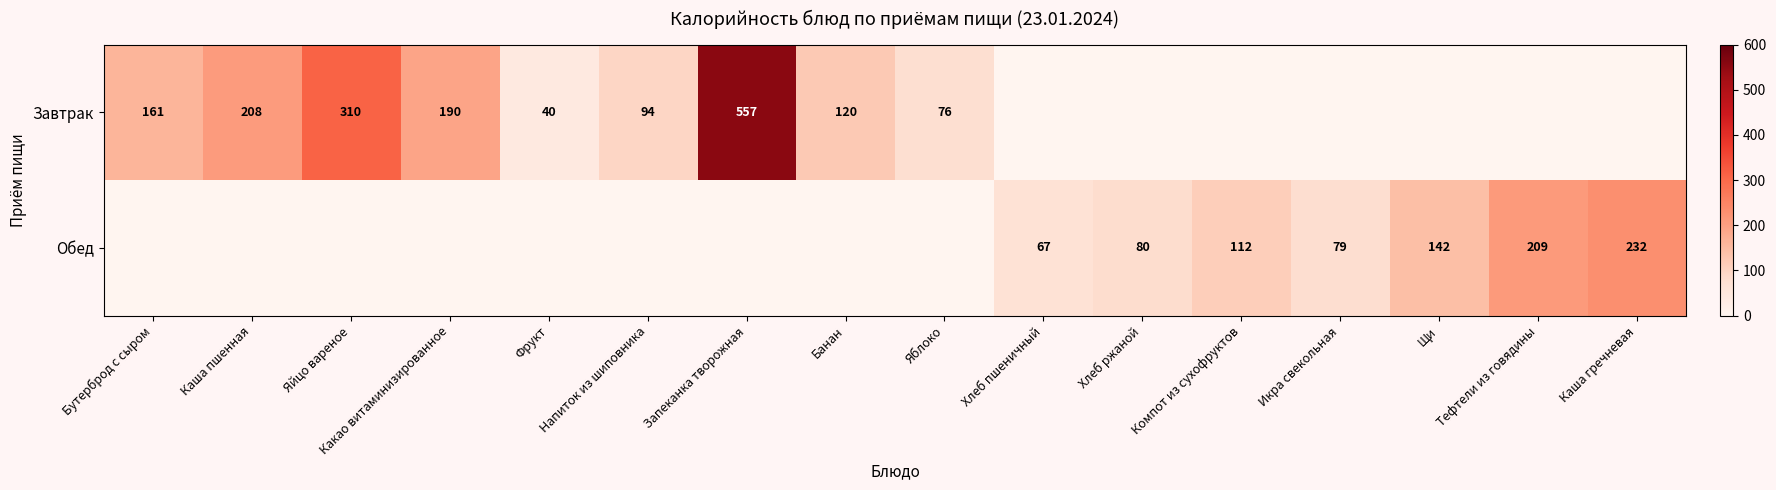

The value of Обед at Хлеб пшеничный is 107. True or false?

False